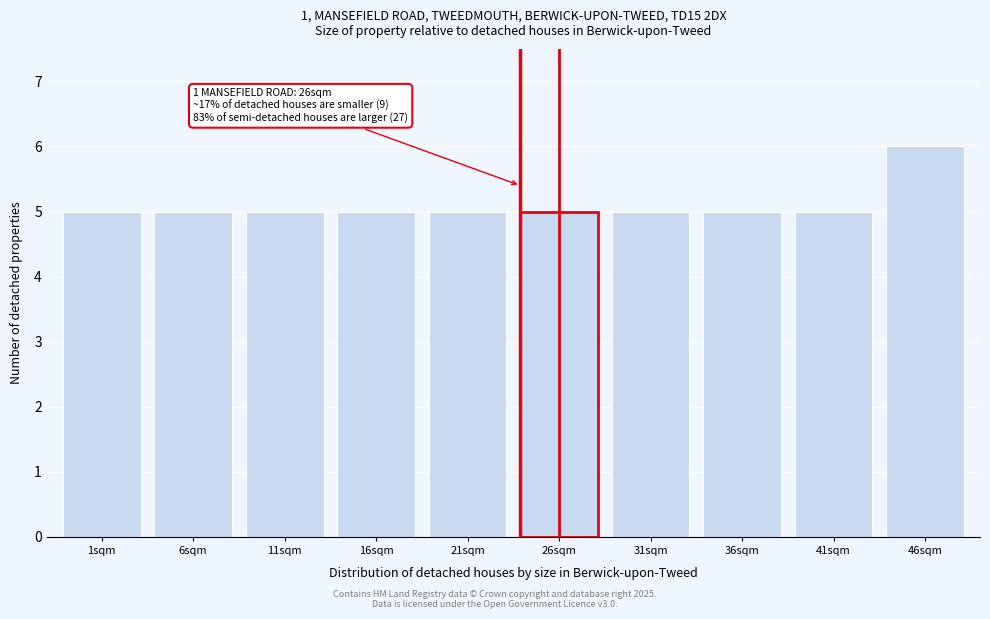

Reading right to left, transcribe all the data shown in this chart.

46sqm=6	41sqm=5	36sqm=5	31sqm=5	26sqm=5	21sqm=5	16sqm=5	11sqm=5	6sqm=5	1sqm=5